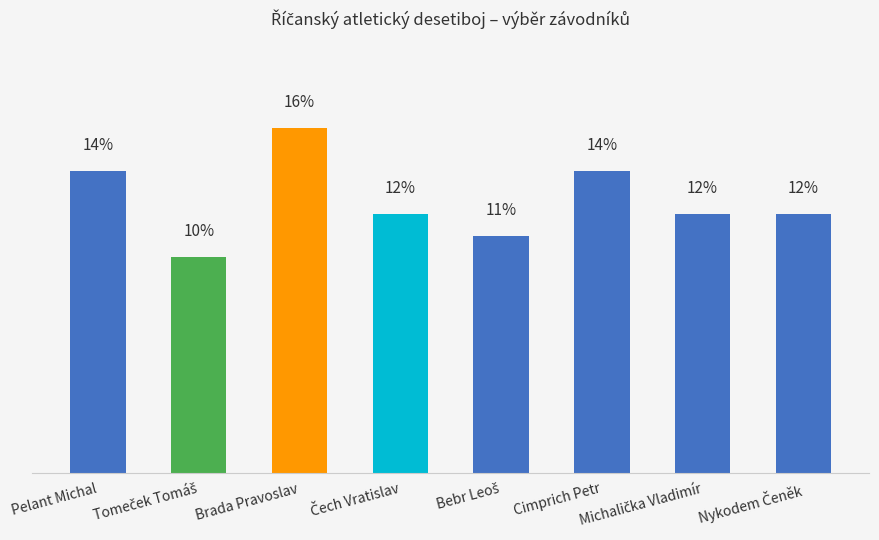

Which category has the highest value across all series?

Brada Pravoslav